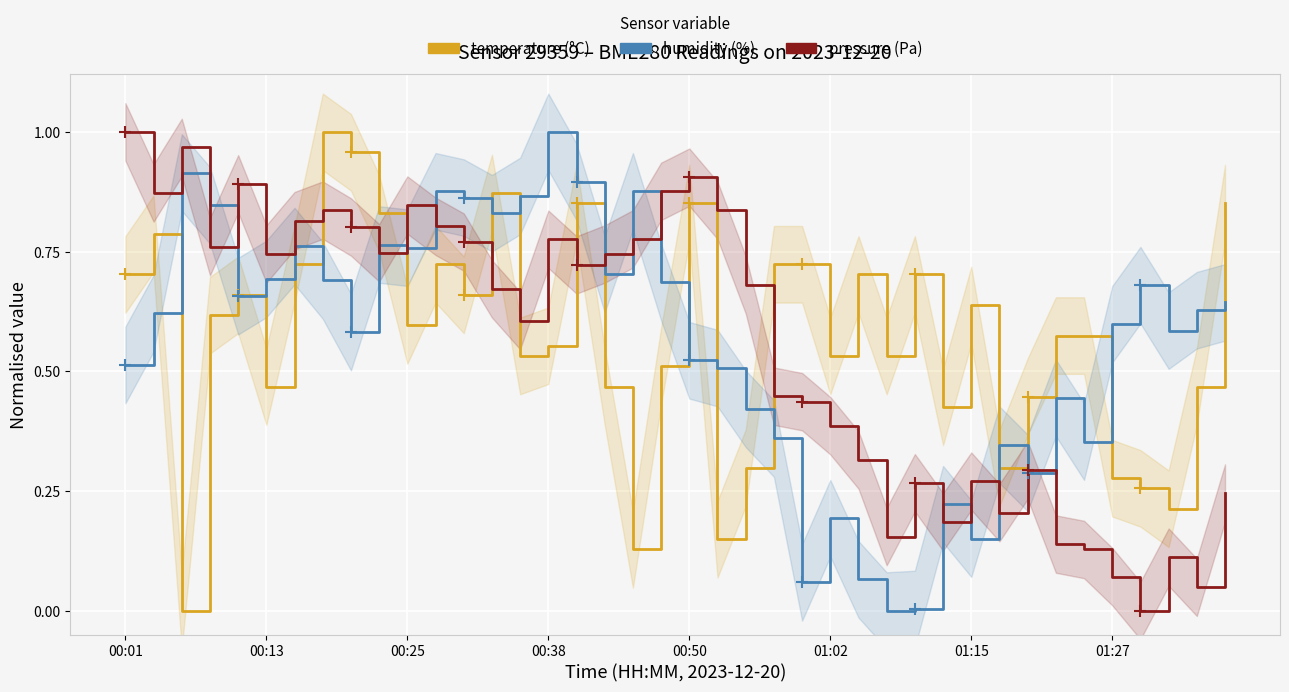

The pressure series shows 0.3 at 28. True or false?

True